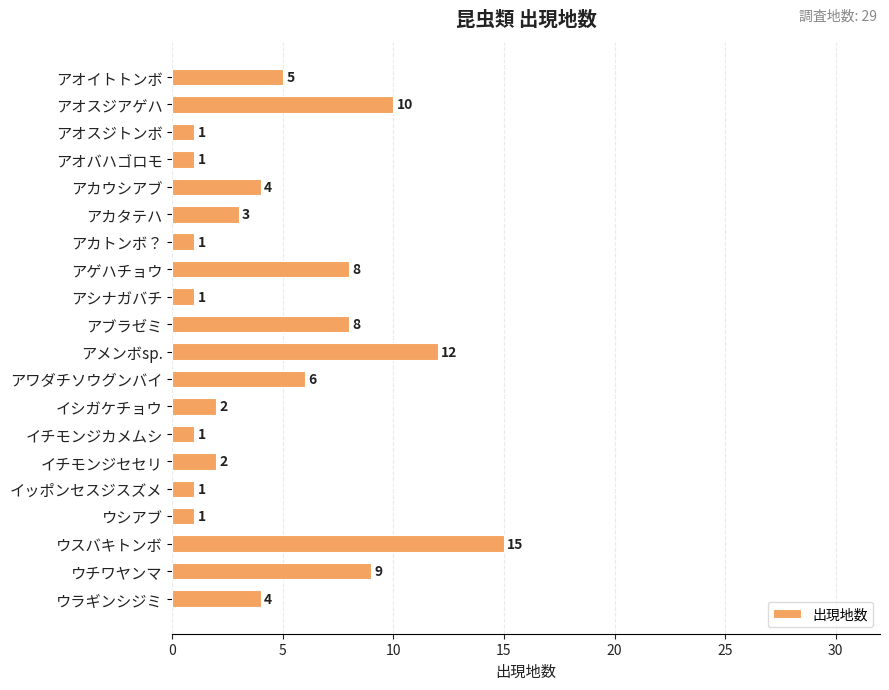

What position from the bottom is イシガケチョウ?

8